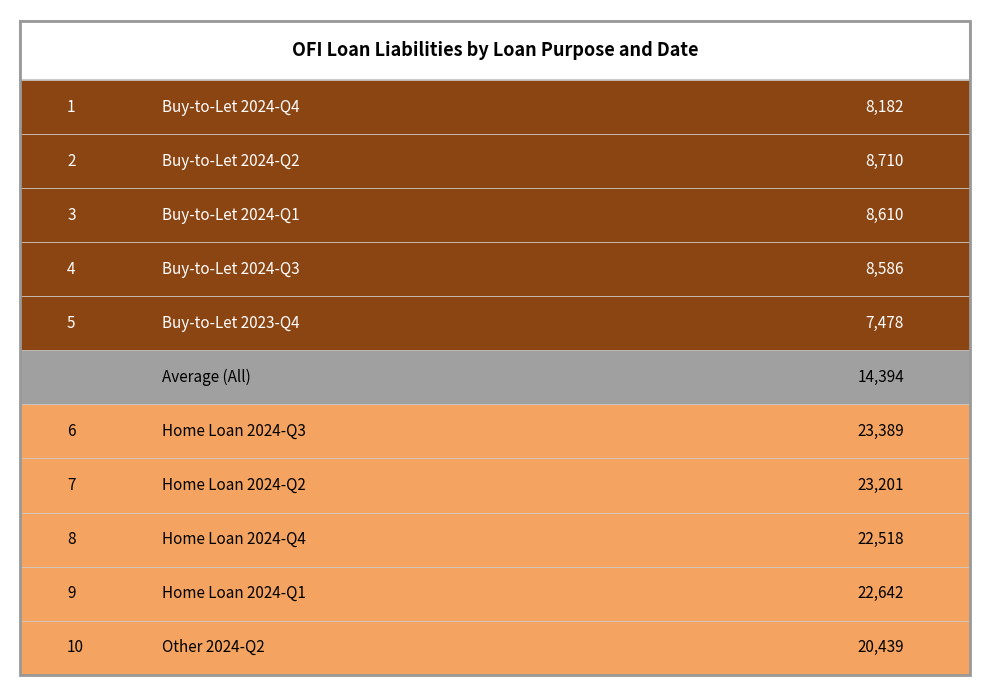

At which category does the chart reach its peak across all series?

2024-09-30 Home Loan